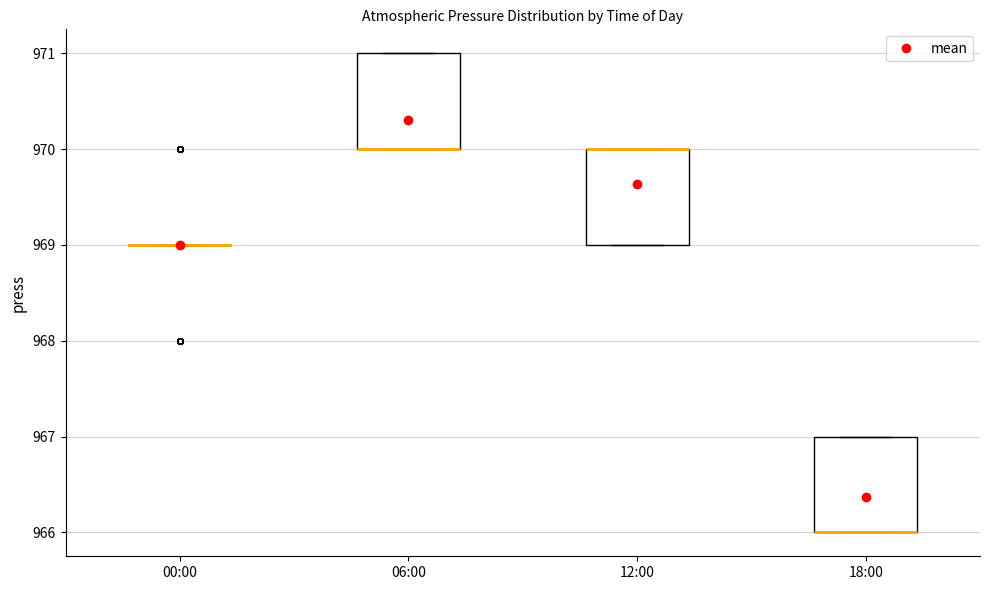

Reading left to right, transcribe this box plot: for each box, give where its median line is, the range the box spans, and where its two whiskers end, as read against the y-axis. The values are not printed on the chart, so give them approximately, as read against the axis.

00:00: box collapsed to a line at 969, whiskers 969 to 969
06:00: median 970 (drawn on the box's lower edge), box 970 to 971, whiskers 970 to 971
12:00: median 970 (drawn on the box's upper edge), box 969 to 970, whiskers 969 to 970
18:00: median 966 (drawn on the box's lower edge), box 966 to 967, whiskers 966 to 967